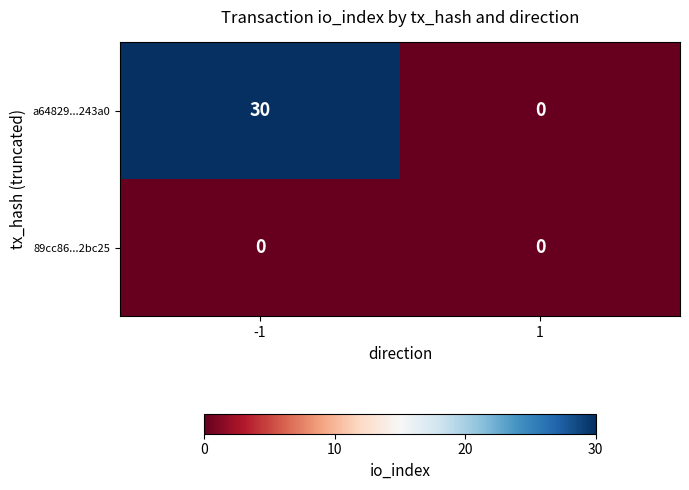

Which series has the widest spread of values?

a64829...243a0